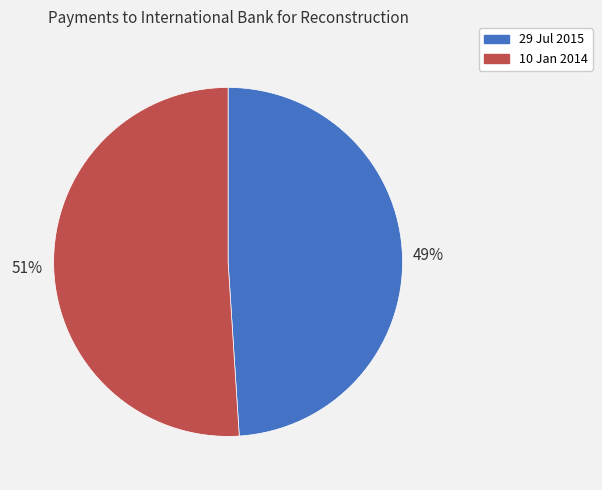

What is the ratio of the value at 10 Jan 2014 to the value at 29 Jul 2015?

1.0